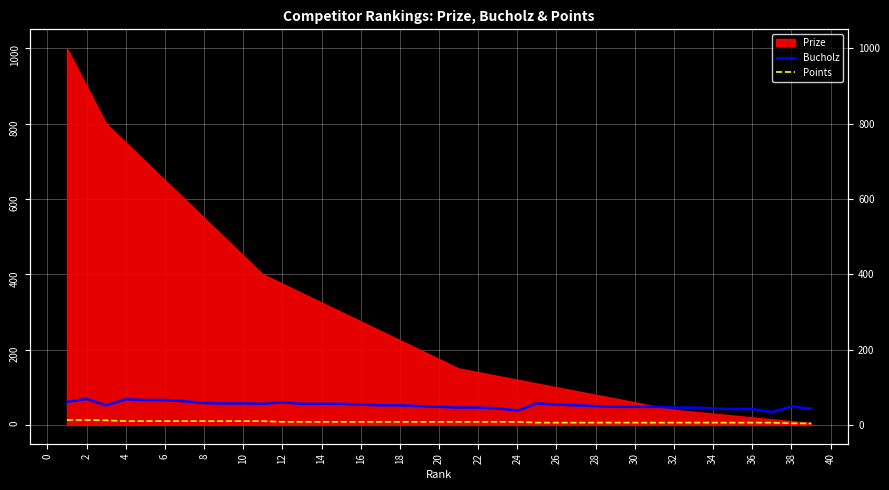

True or false: Bucholz and Points cross at least once.

False